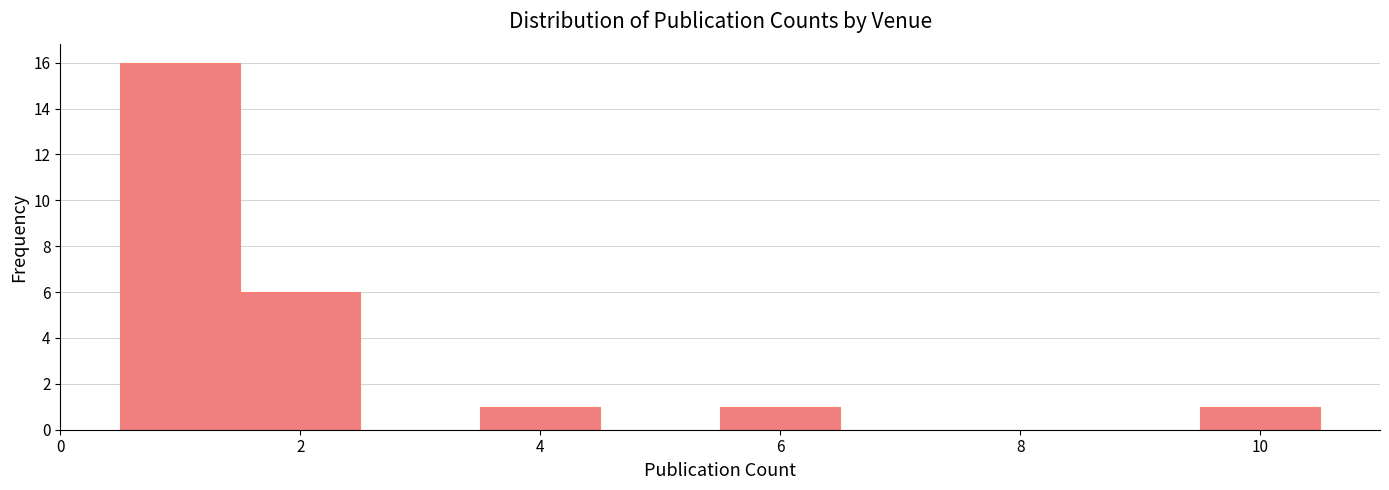

What is the height of the bar covering 9.5 to 10.5 on the x-axis? Neither the bar edges nor the heights are printed on the chart, so give them approximately, as read against the axes.

1